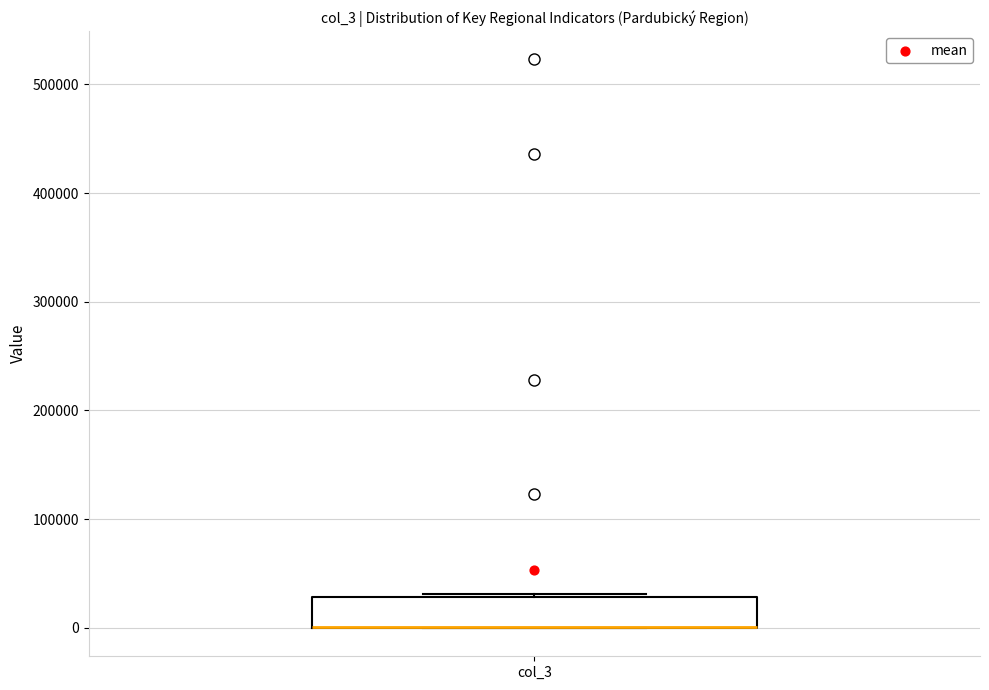

Read this box plot against the y-axis: the position of the median line, the range covered by the box, and the ends of both whiskers. The values are not printed on the chart, so give them approximately, as read against the axis.

median 0 (drawn on the box's lower edge), box 0 to 30000, whiskers 0 to 30000 (just above the box's upper edge)